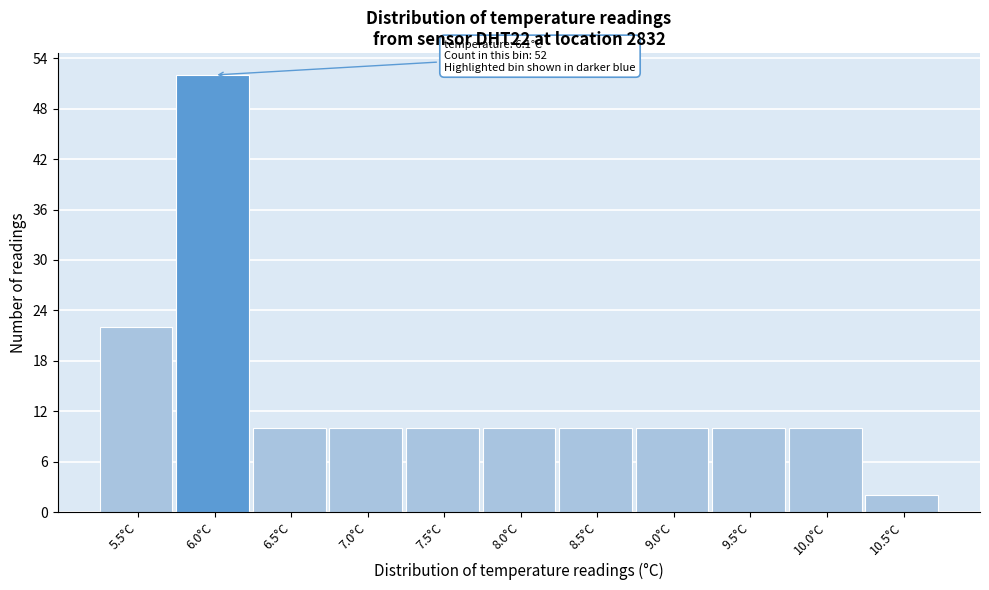

Reading left to right, transcribe all the data shown in this chart.

22	52	10	10	10	10	10	10	10	10	2